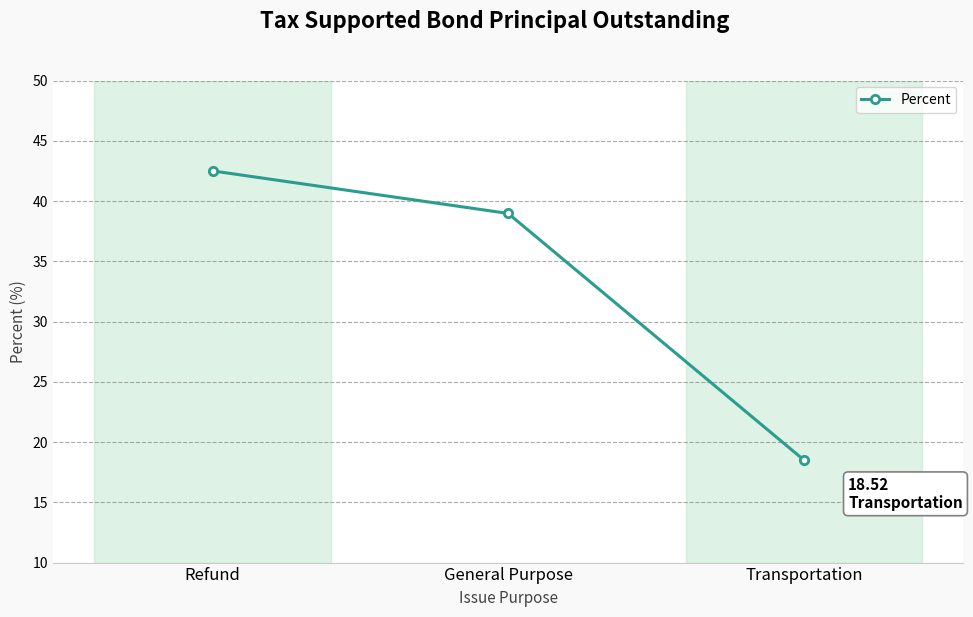

What is the label of the 2nd point from the right?

General Purpose